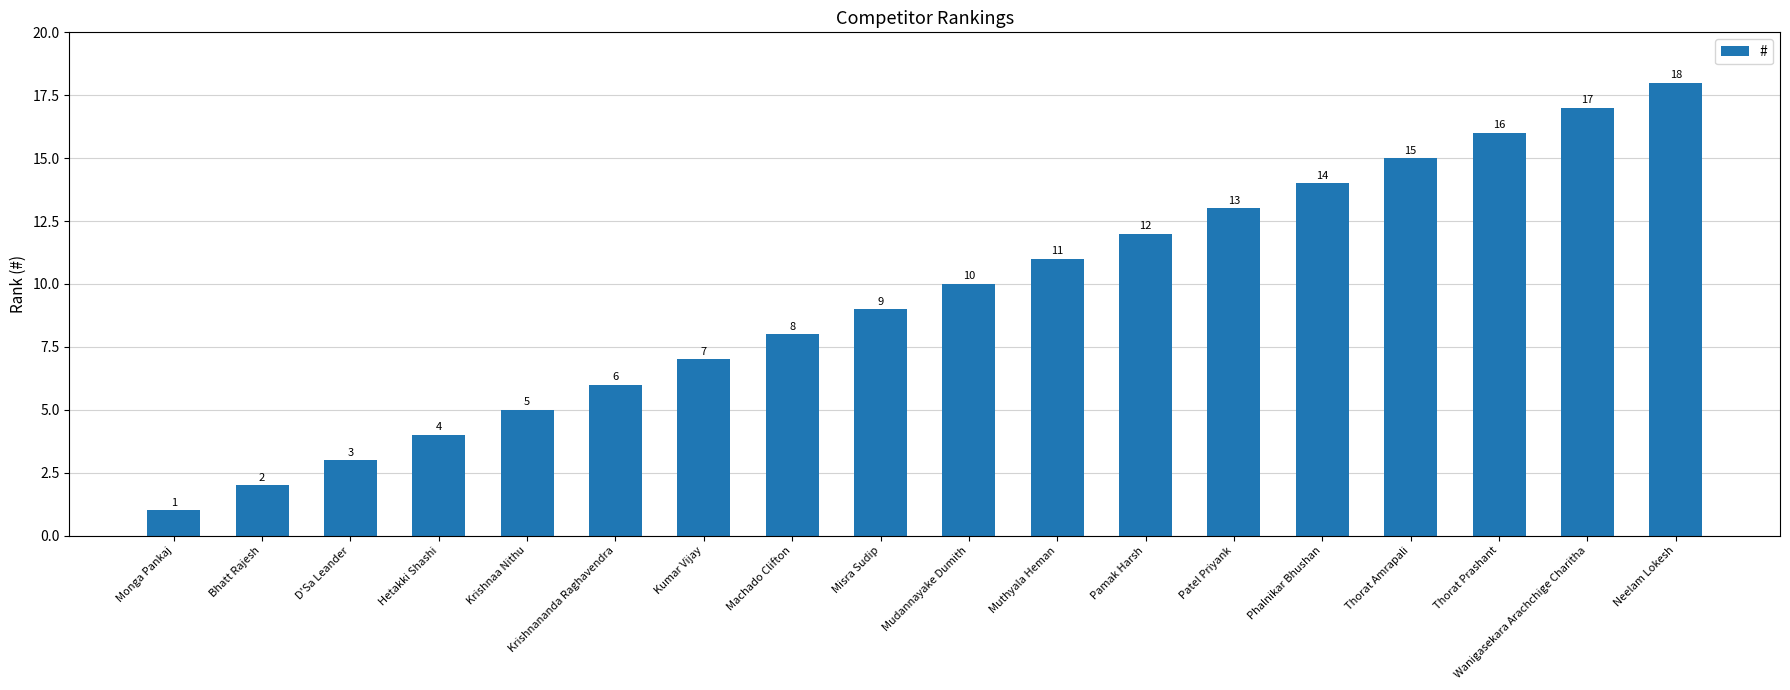

What is the label of the 9th bar from the left?

Misra Sudip